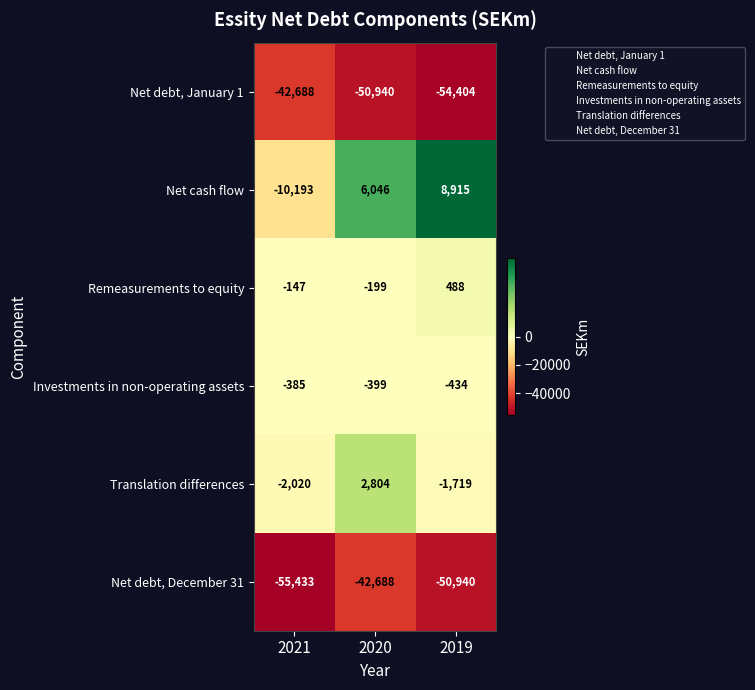

Reading right to left, list all the values displayed in this chart.

Net debt, January 1: -54404	-50940	-42688
Net cash flow: 8915	6046	-10193
Remeasurements to equity: 488	-199	-147
Investments in non-operating assets: -434	-399	-385
Translation differences: -1719	2804	-2020
Net debt, December 31: -50940	-42688	-55433